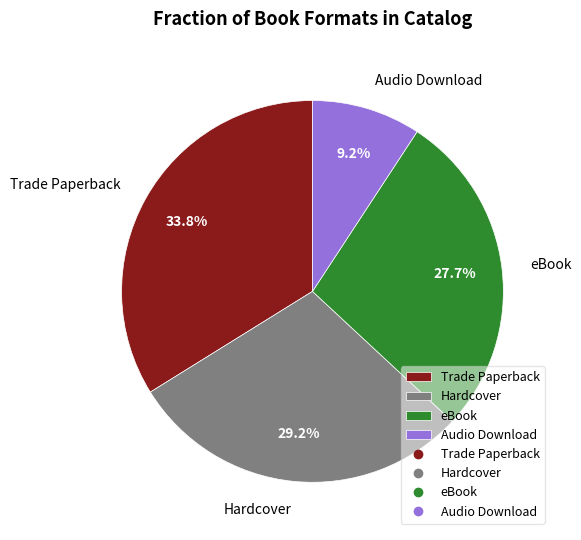

To the nearest percent, what percentage of the pie is Hardcover?

29%